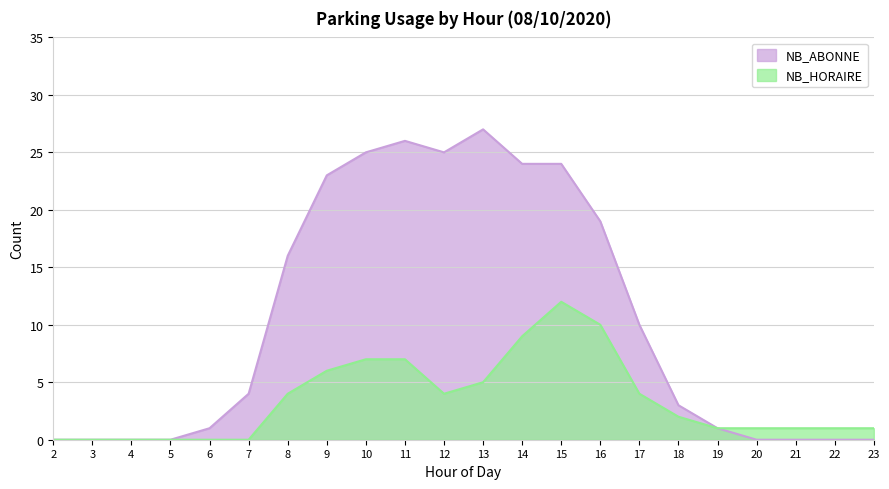

True or false: NB_HORAIRE and NB_ABONNE cross at least once.

False